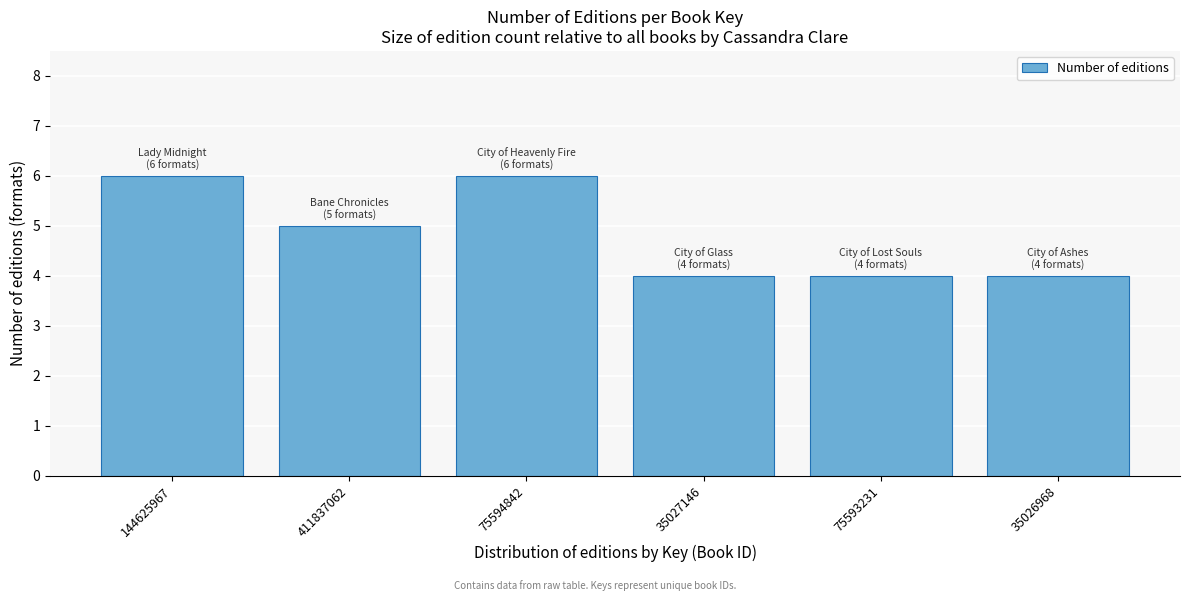

Reading left to right, transcribe all the data shown in this chart.

144625967=6	411837062=5	75594842=6	35027146=4	75593231=4	35026968=4